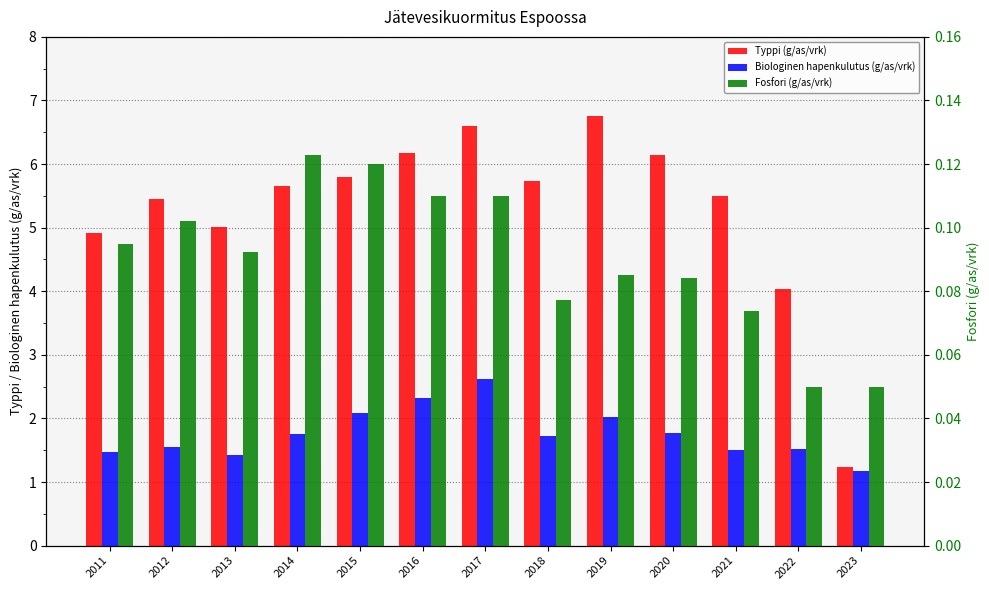

Which has a higher value, 2017 or 2014?

2017